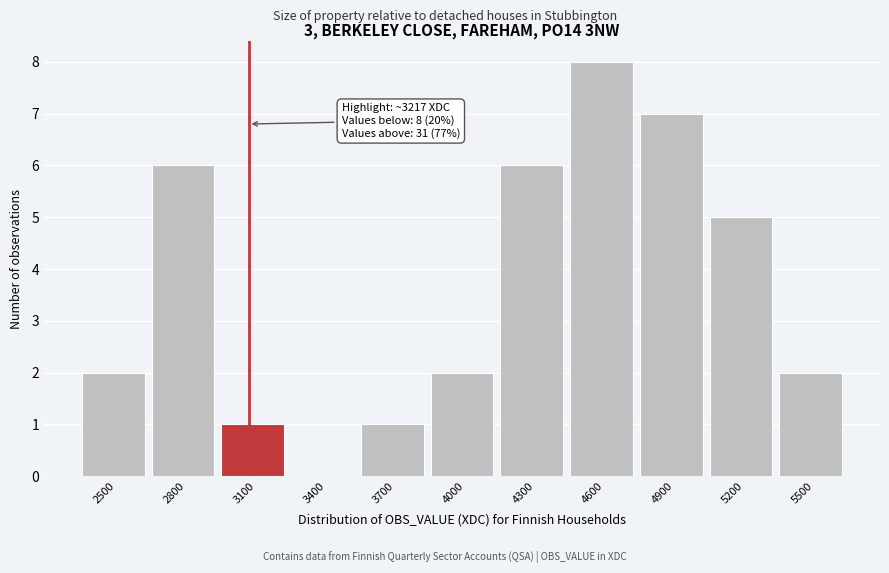

Reading left to right, list all the values displayed in this chart.

2500=2	2800=6	3100=1	3400=0	3700=1	4000=2	4300=6	4600=8	4900=7	5200=5	5500=2